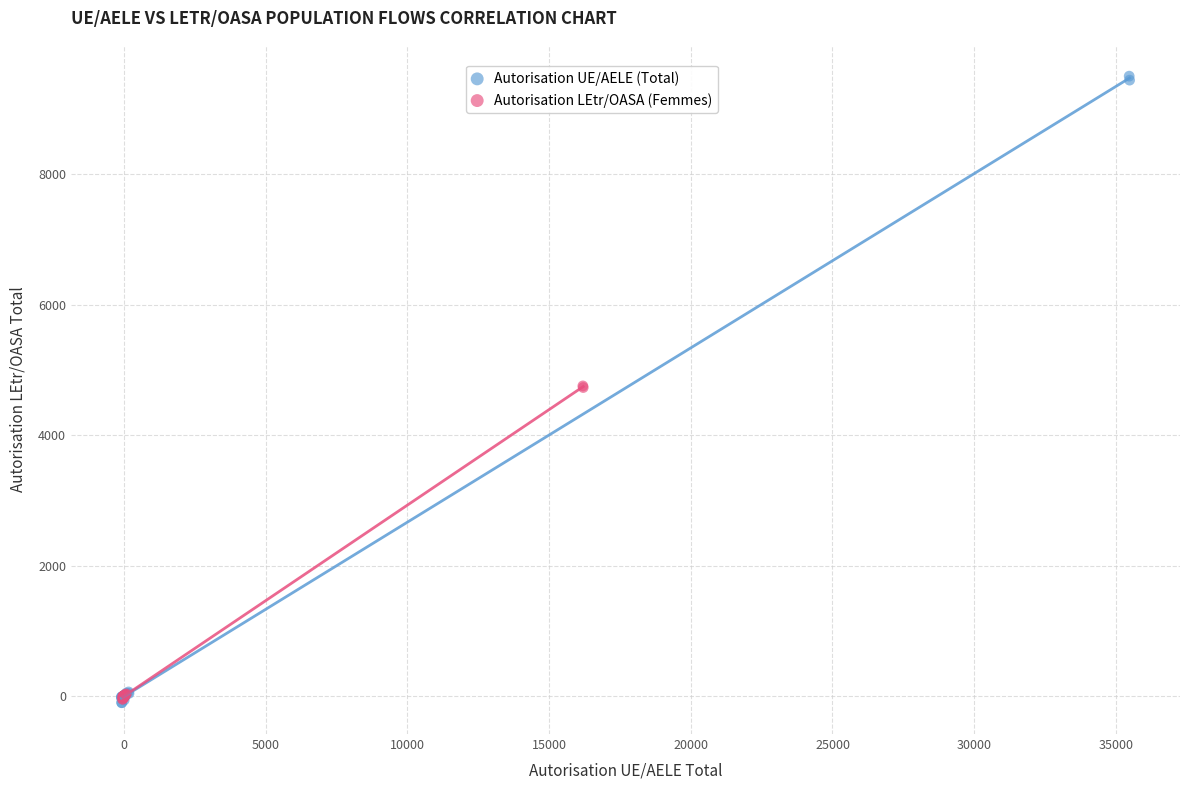

Which series has the largest Y range (max minus min)?

Autorisation UE/AELE (Total)